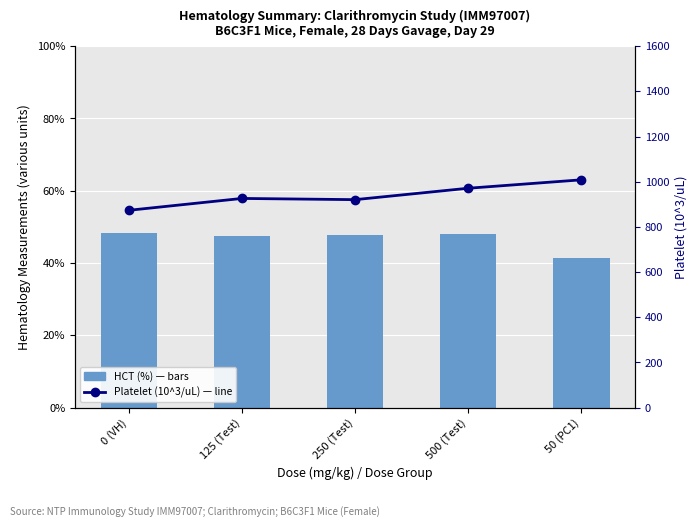

Where is Platelet (10^3/uL) nearest to the value 940?

125 (Test)